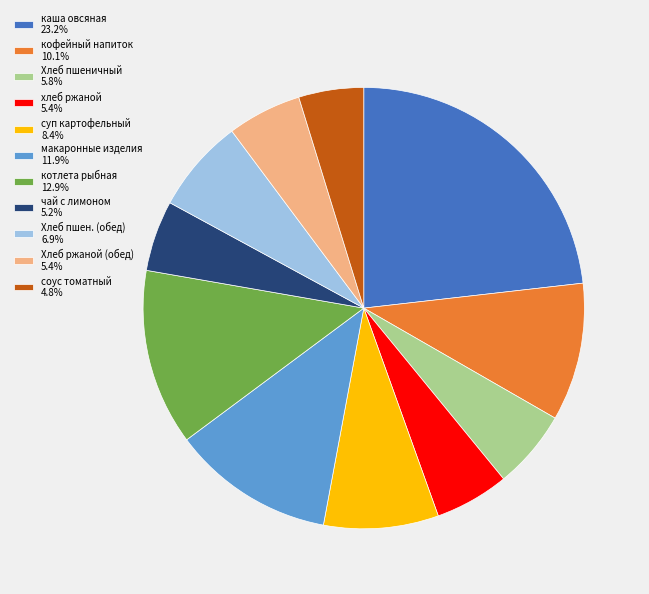

Combined, do кофейный напиток 10.1% and чай с лимоном 5.2% account for over 50%?

No